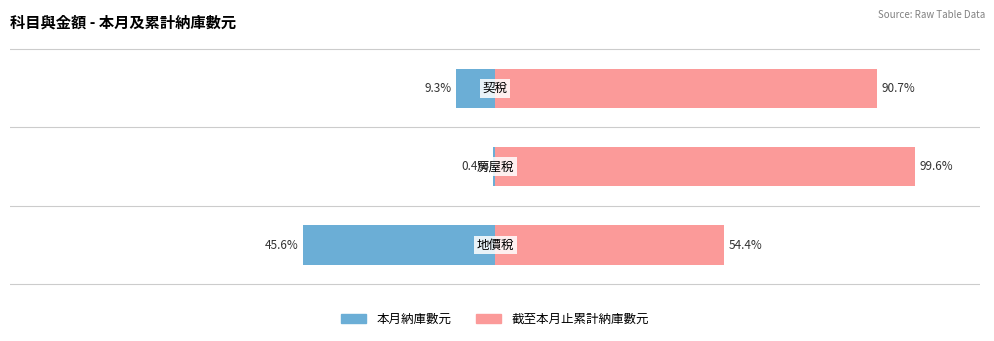

What are all the series names shown in the legend?

本月納庫數元, 截至本月止累計納庫數元